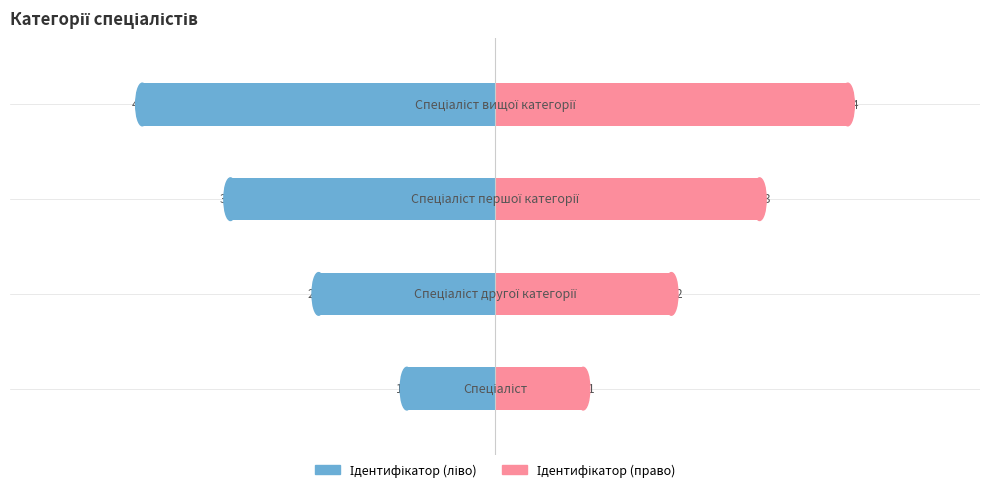

What is the minimum value shown in the chart?

-4